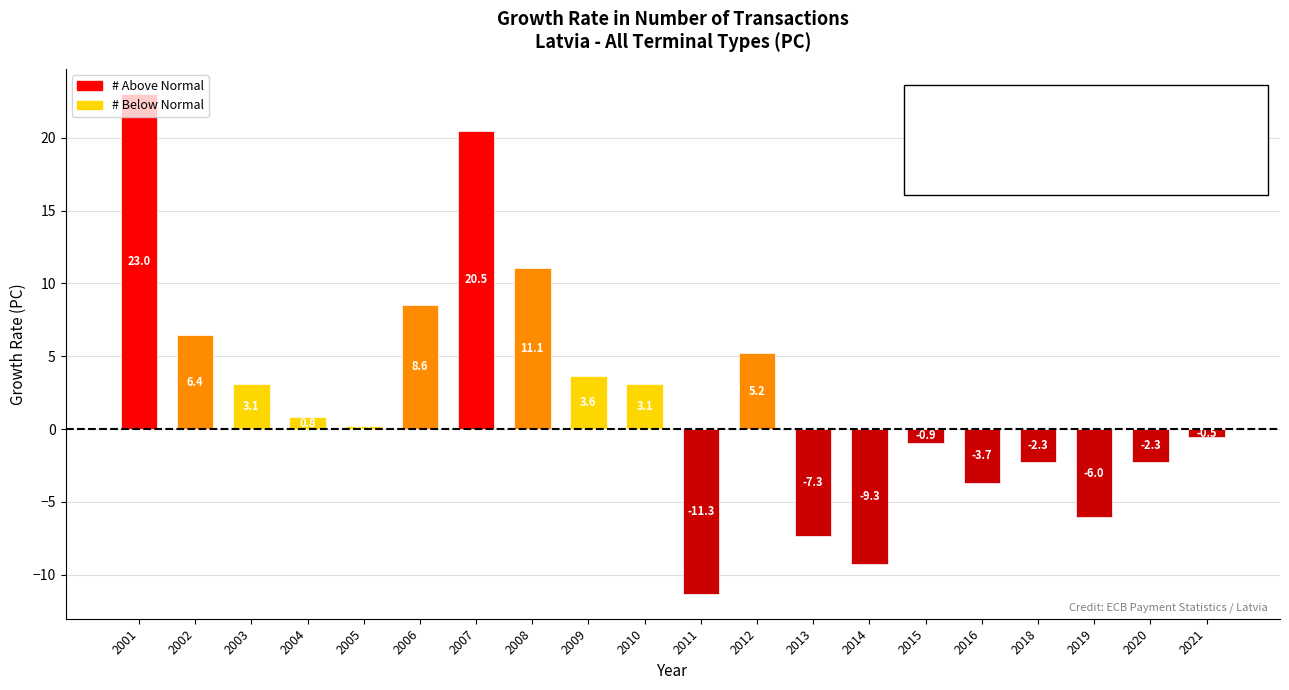

What is the minimum value shown in the chart?

-11.3